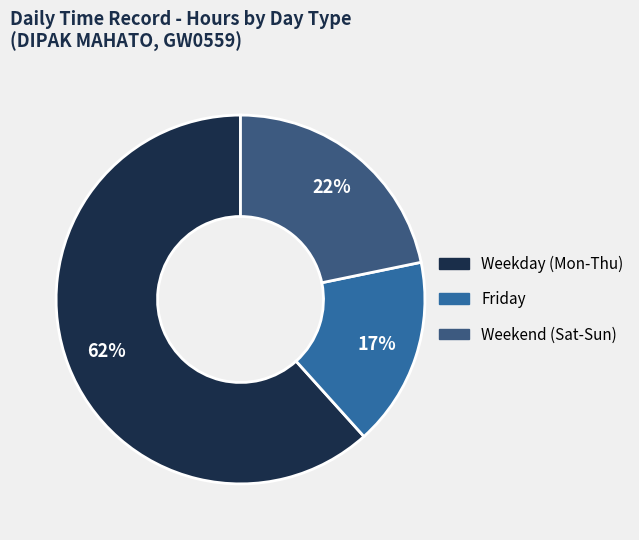

Count the number of slices in the pie.

3